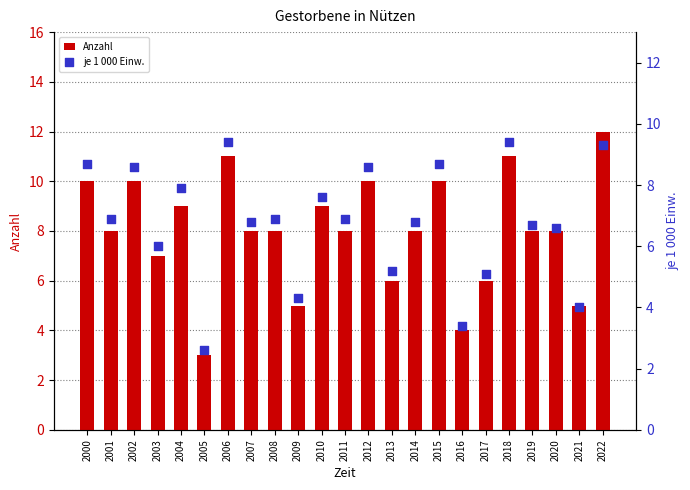

What is the total value across all series at 2022?

21.3